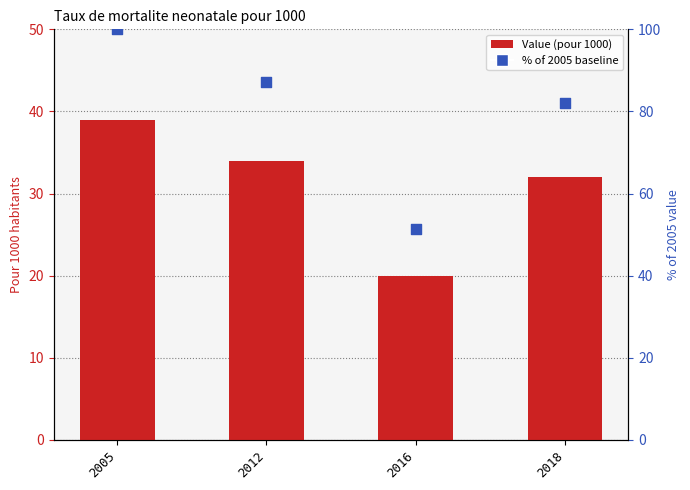

Which series has the largest total across all categories?

% of 2005 baseline